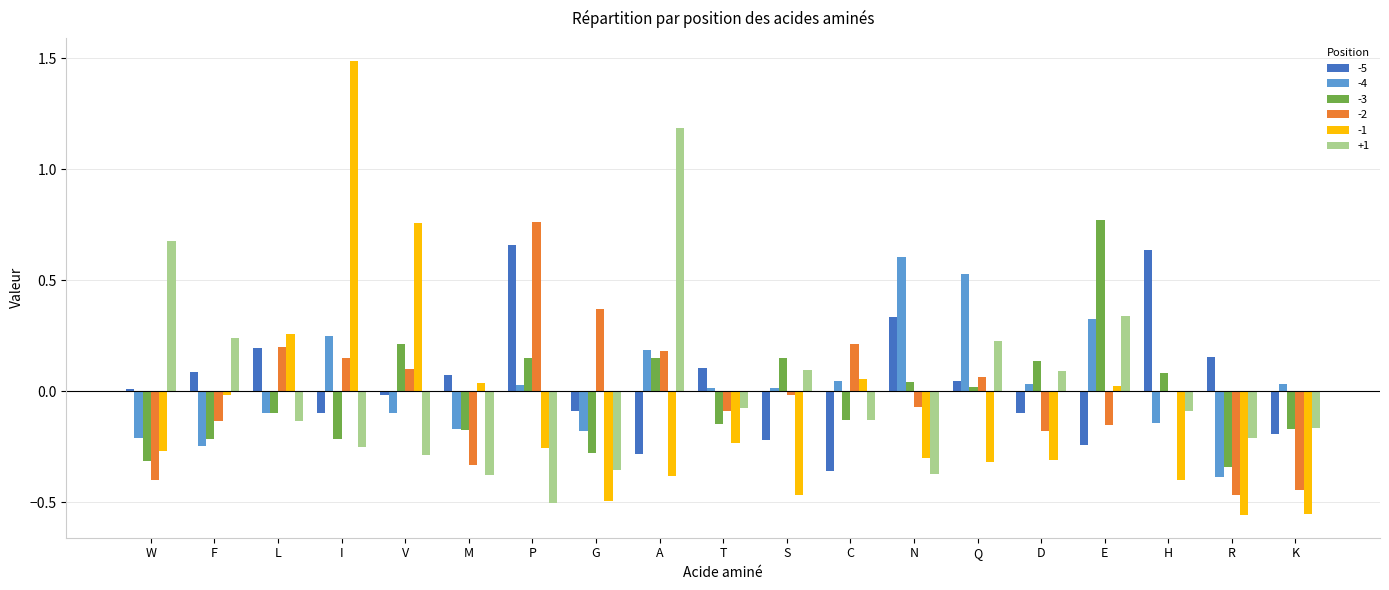

The value of -4 at L is -0.0. True or false?

False